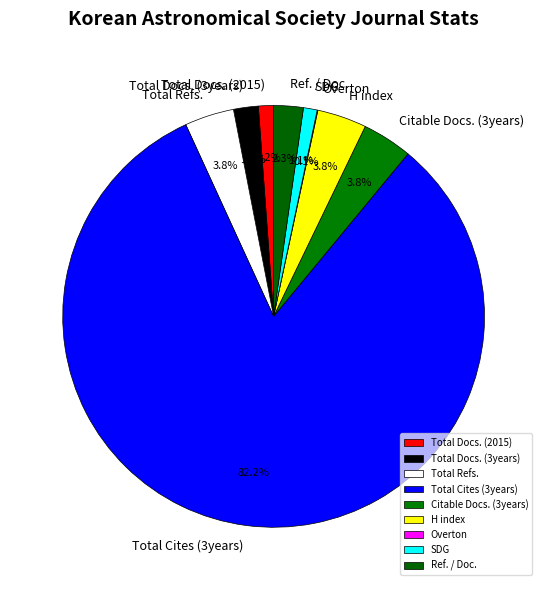

Which has a higher value, Total Refs. or Total Cites (3years)?

Total Cites (3years)